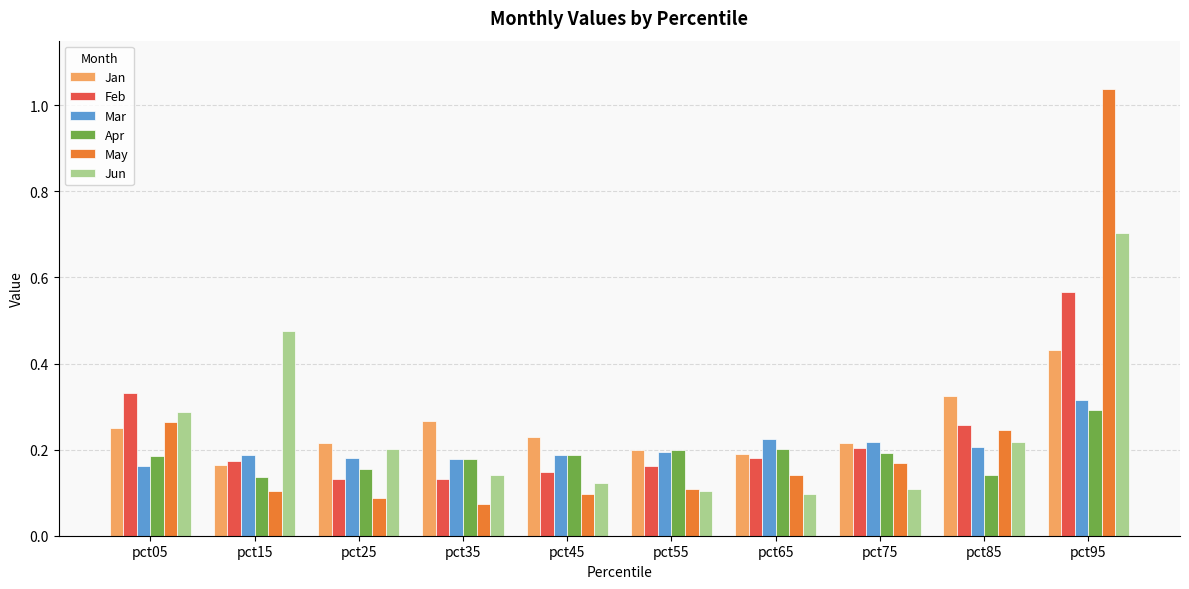

At how many categories does at least one series exceed 0?

10